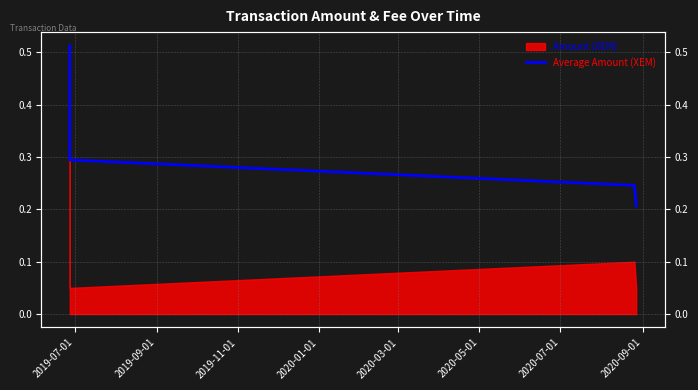

What position from the left is 2019-11-01?

3